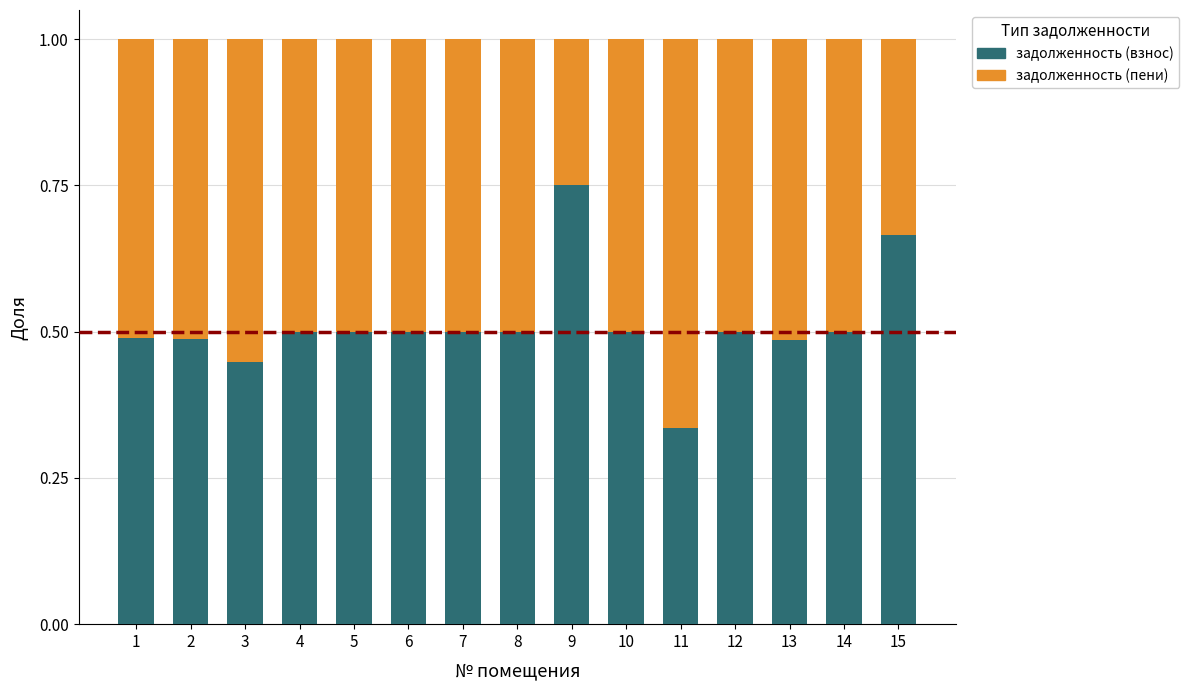

How many задолженность (взнос) values are between 0 and 1?

15